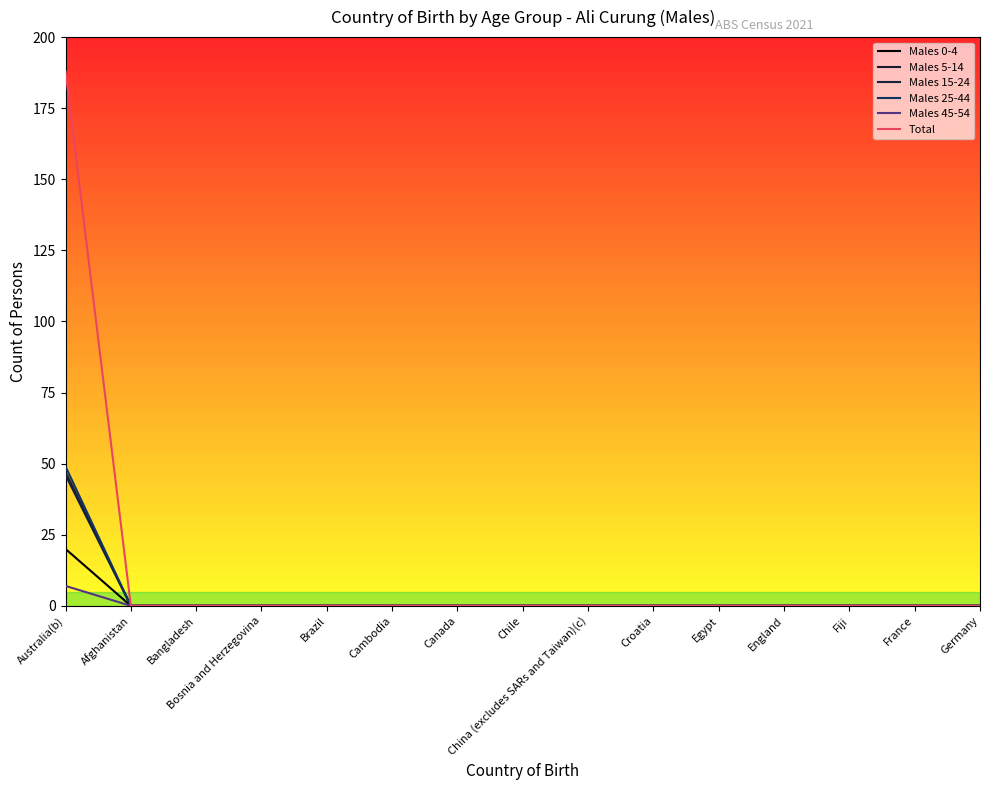

At which category does the chart reach its peak across all series?

Australia(b)